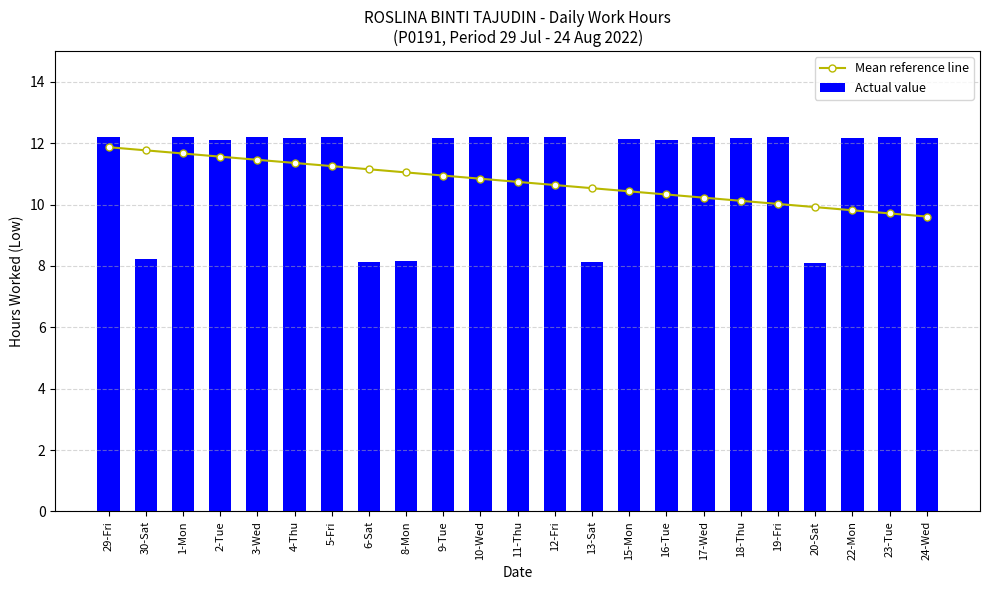

At which category is the sum across all series the highest?

29-Fri